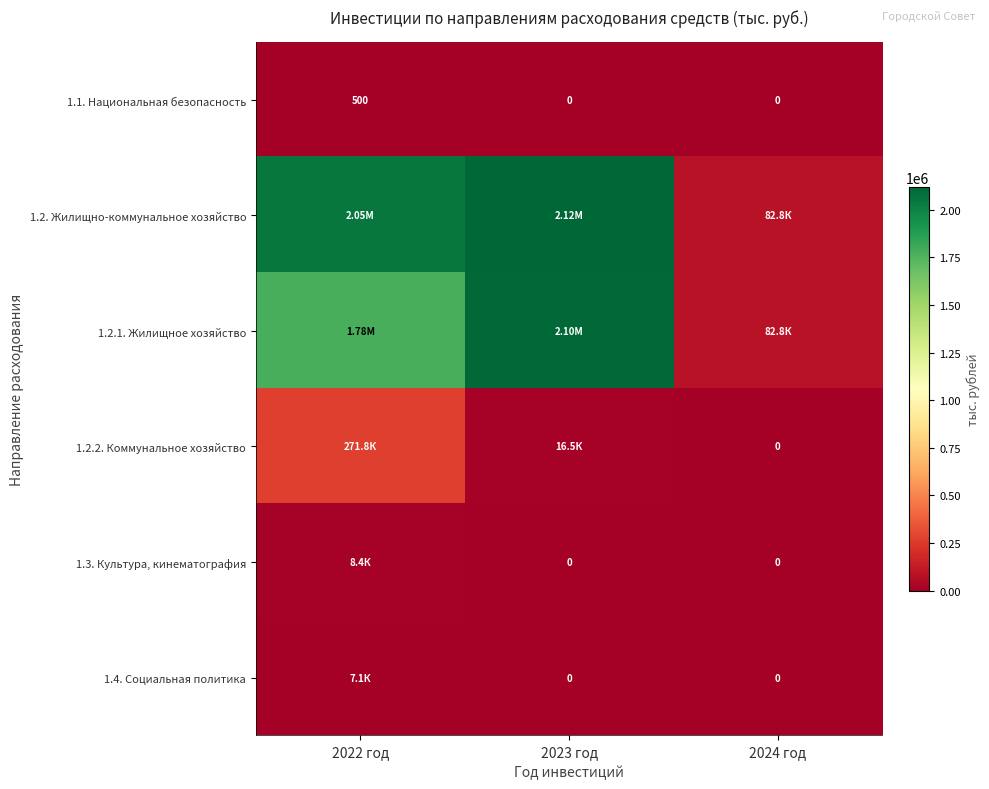

At which category is the sum across all series the highest?

2023 год